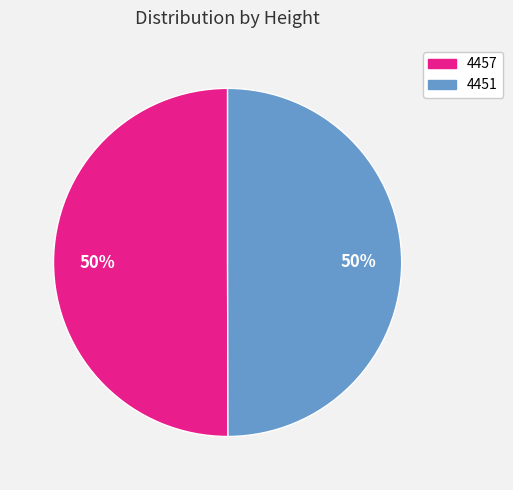

To the nearest percent, what percentage of the pie is 4457?

50%